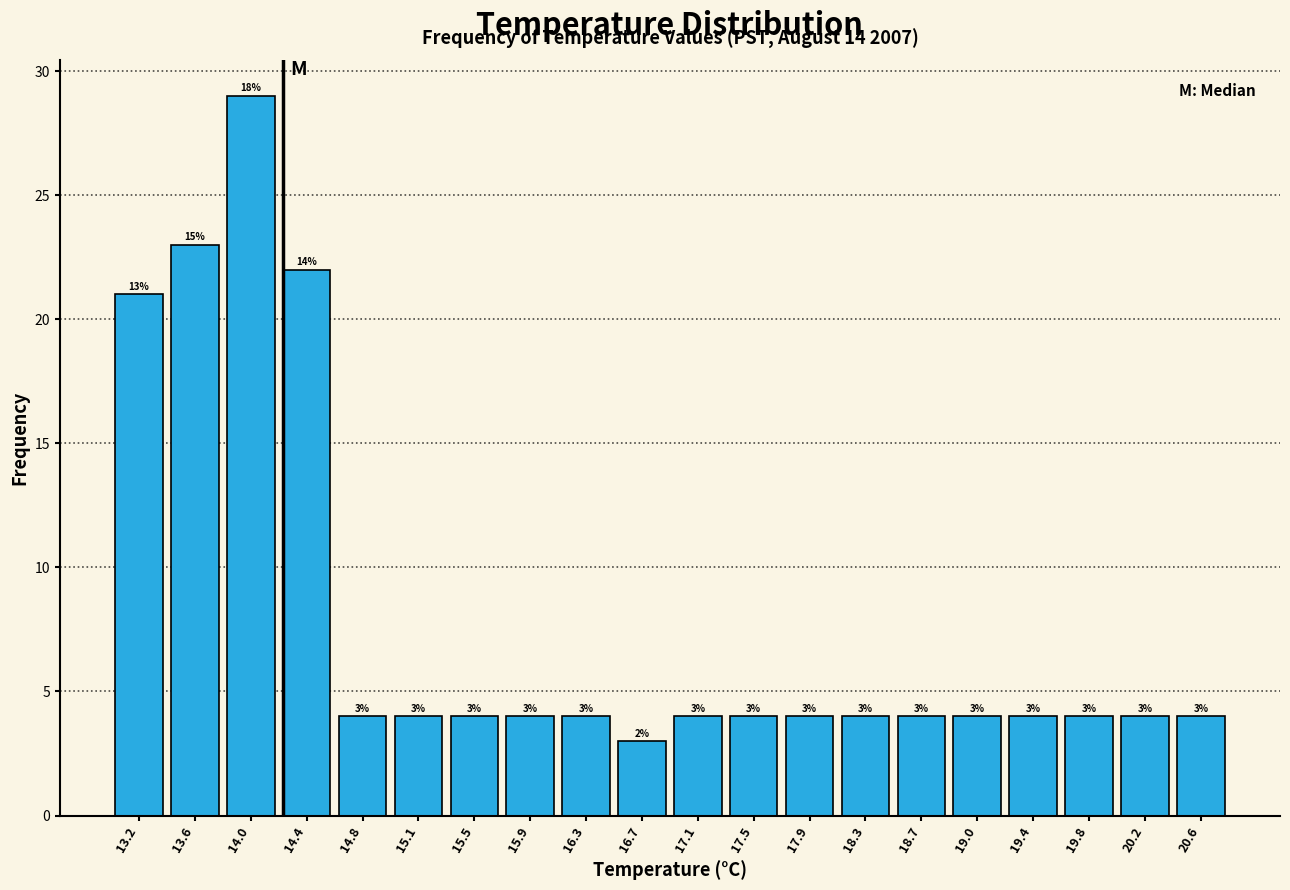

Which range on the x-axis has the tallest bar?

13.78 to 14.17